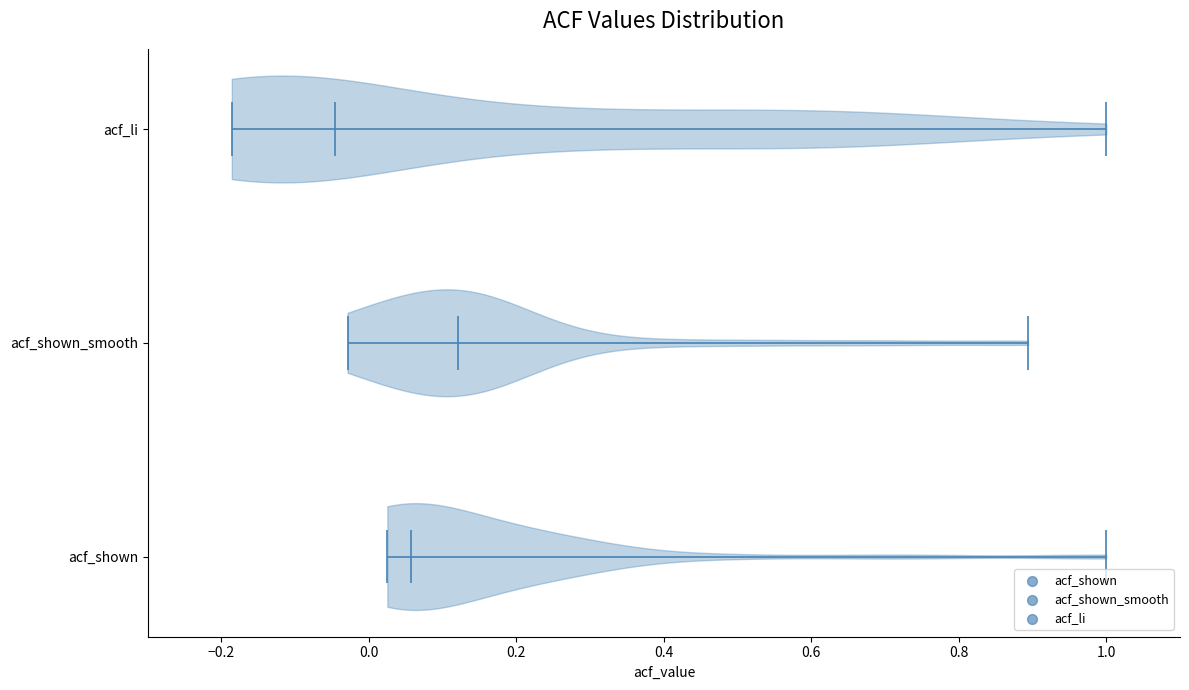

Reading bottom to top, read every violin against the x-axis: where its median line is, and the lowest and highest points it reaches. The values are not printed on the chart, so give them approximately, as read against the axis.

acf_shown: median line 0.06, lowest point 0.02, highest point 1.00
acf_shown_smooth: median line 0.12, lowest point -0.02, highest point 0.90
acf_li: median line -0.04, lowest point -0.18, highest point 1.00